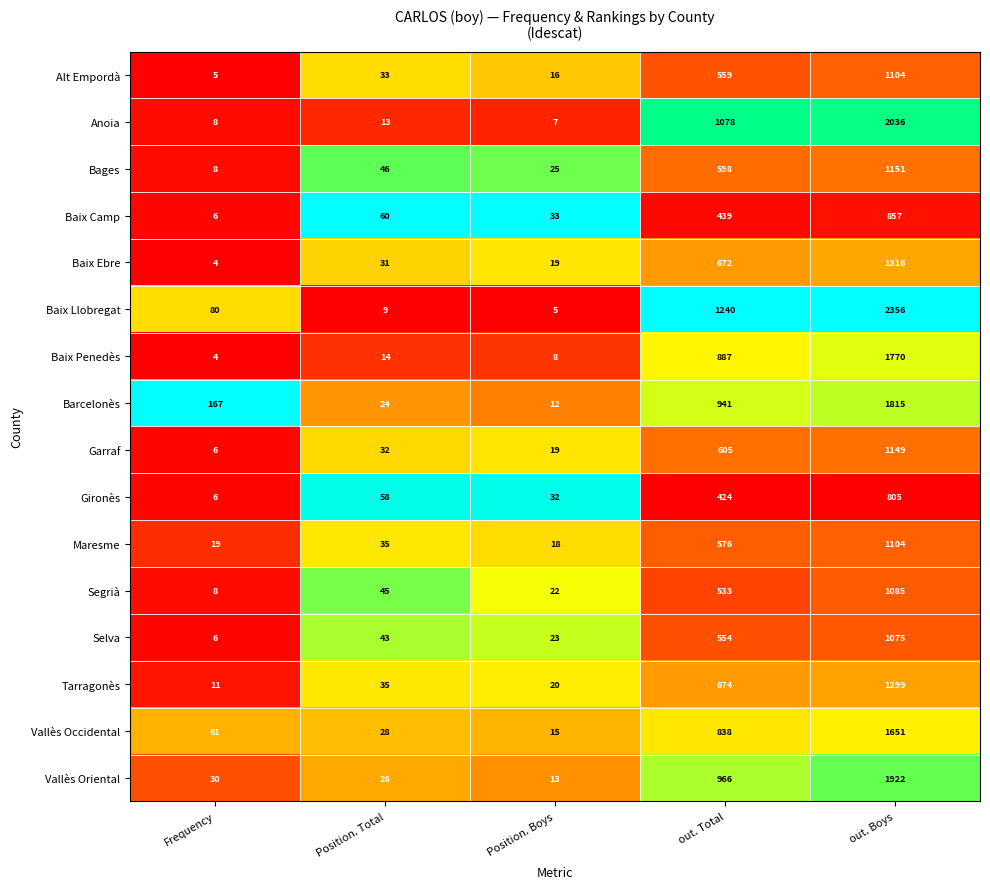

What is the greatest value displayed?

2356